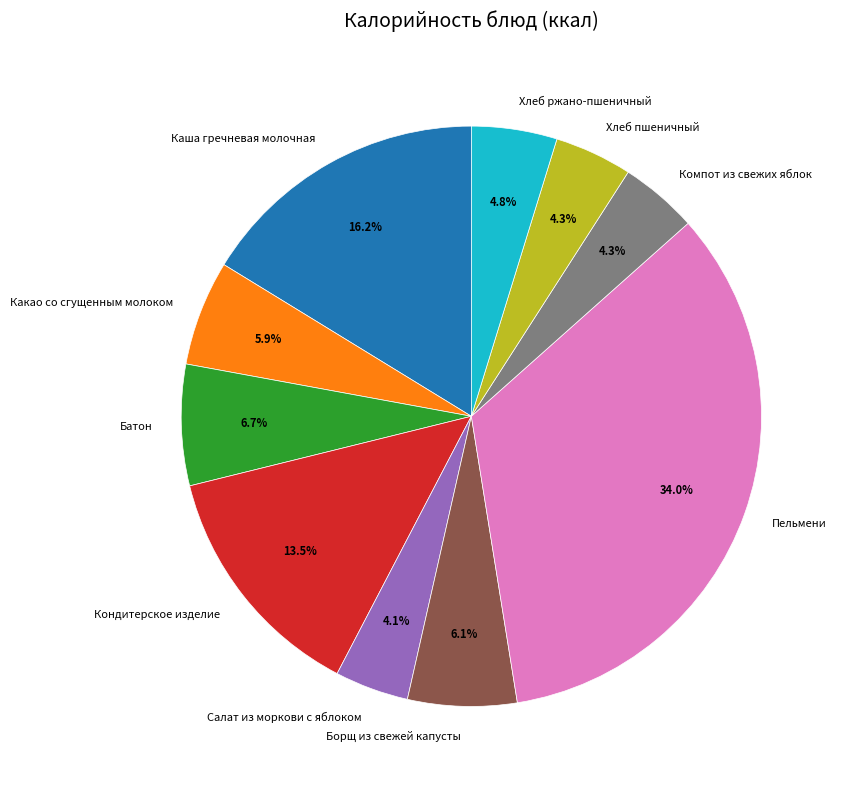

Does Борщ из свежей капусты represent more than half of the total?

No